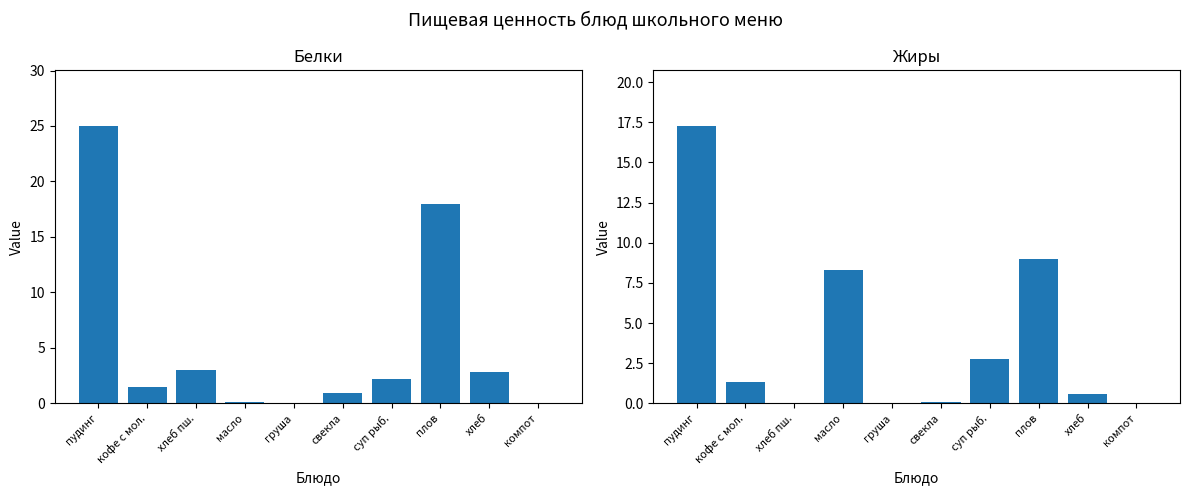

At which label is Белки closest to 12?

плов